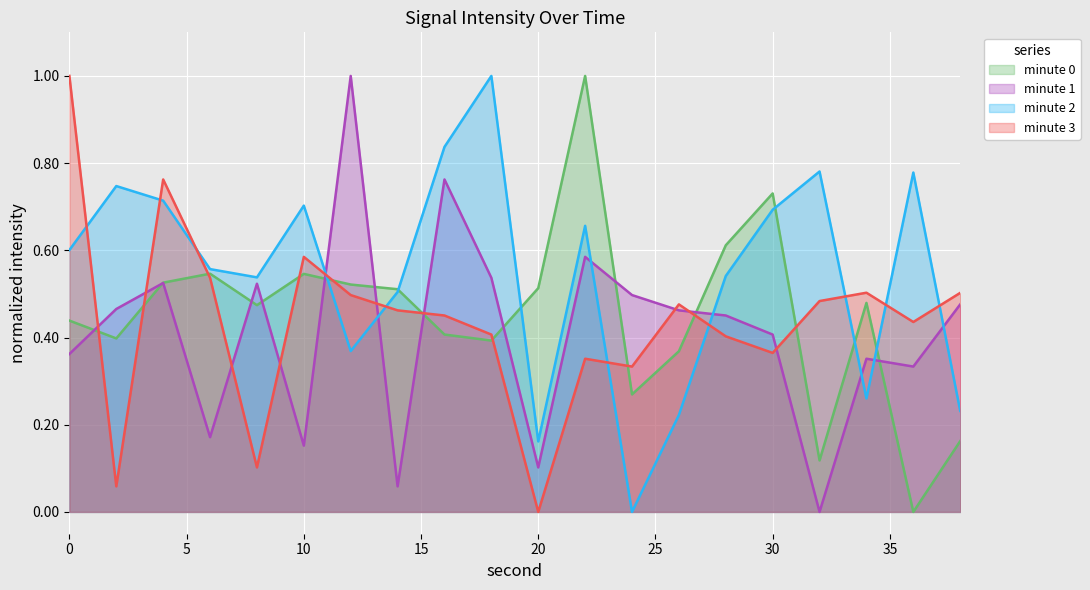

What is the value of the minute 3 point at the 18th from the left?

0.5